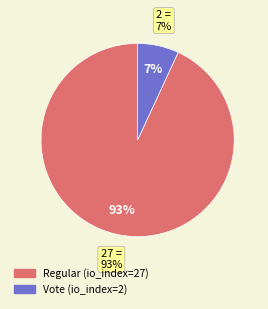

To the nearest percent, what portion does Regular (io_index=27) represent?

93%